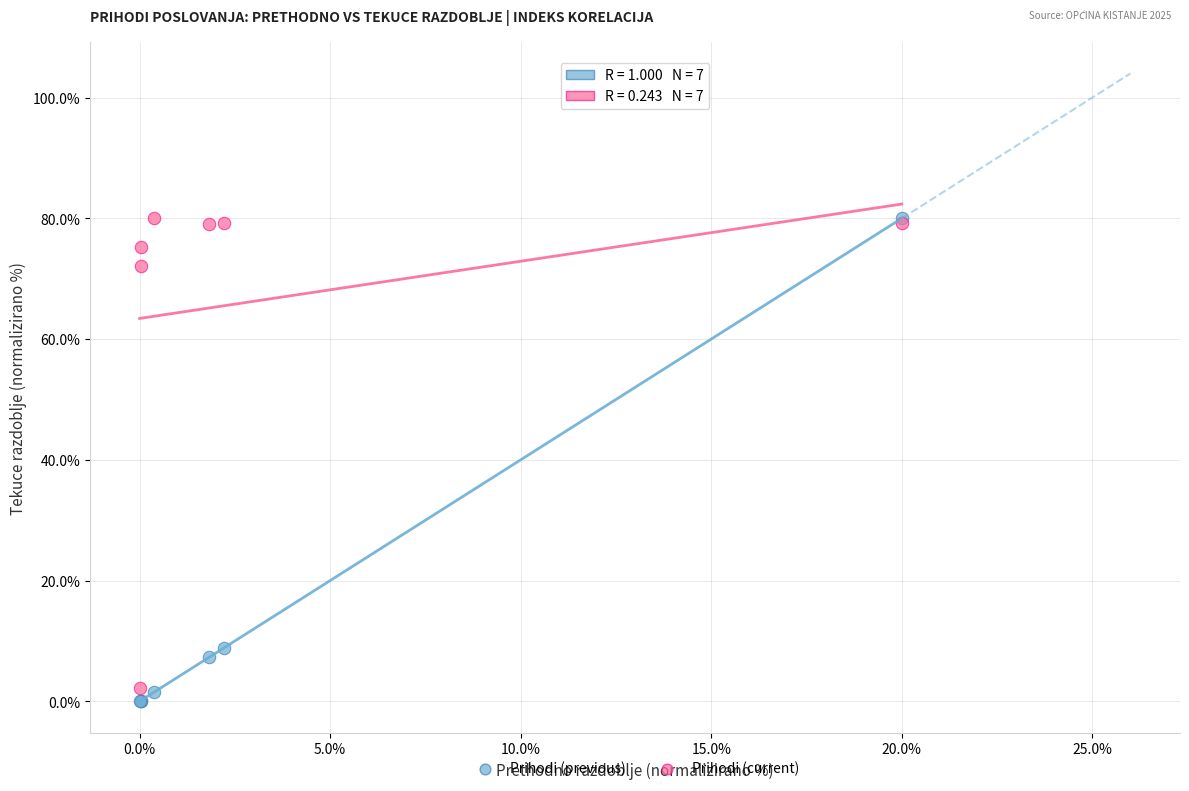

Which series reaches the minimum Y coordinate?

Prihodi (previous)